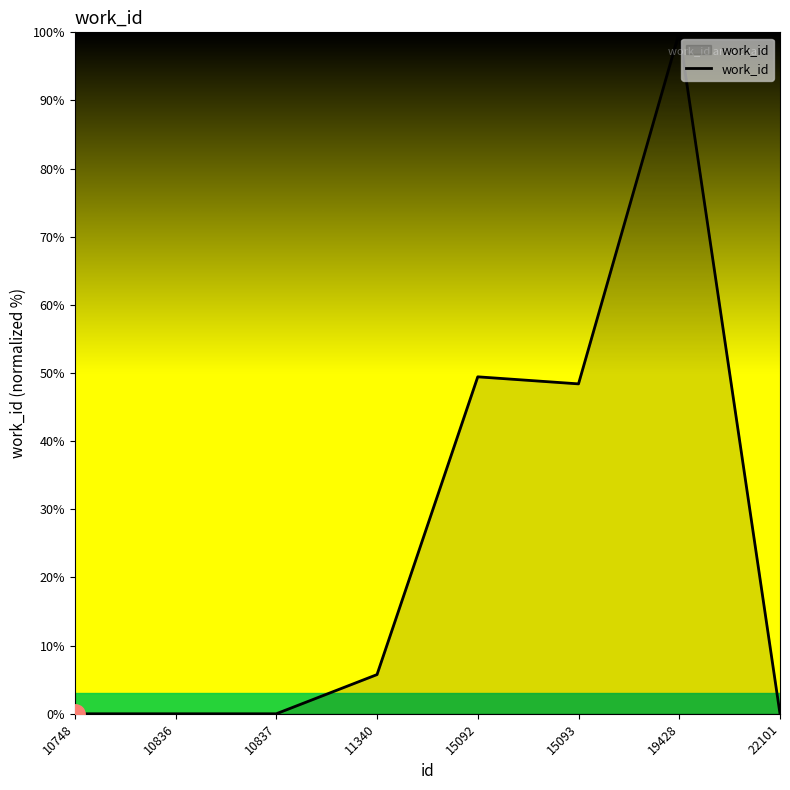

True or false: there are more than 1 points higher than both neighbors.

True